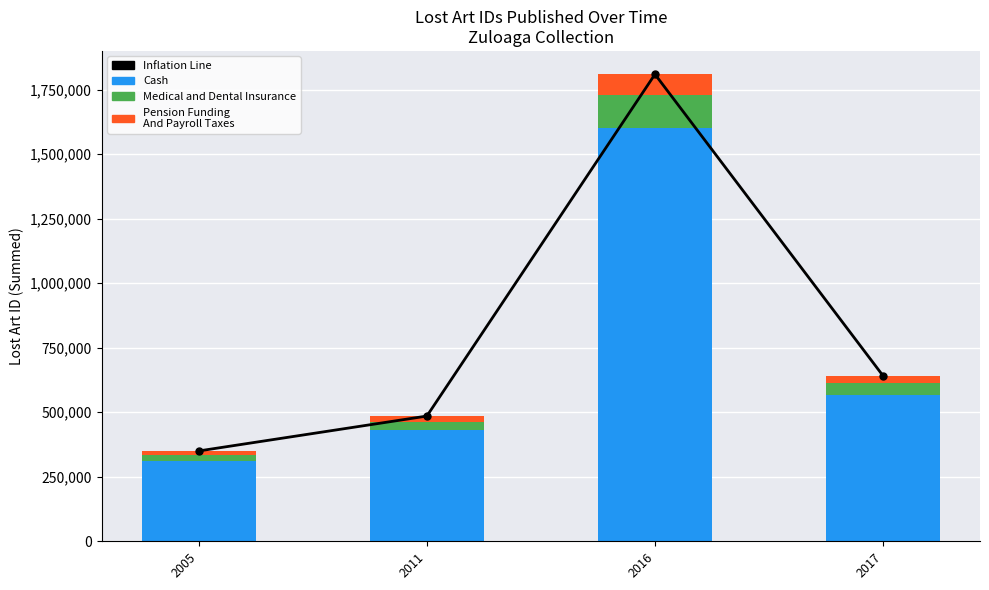

How many values in the Cash series exceed 567303?

1